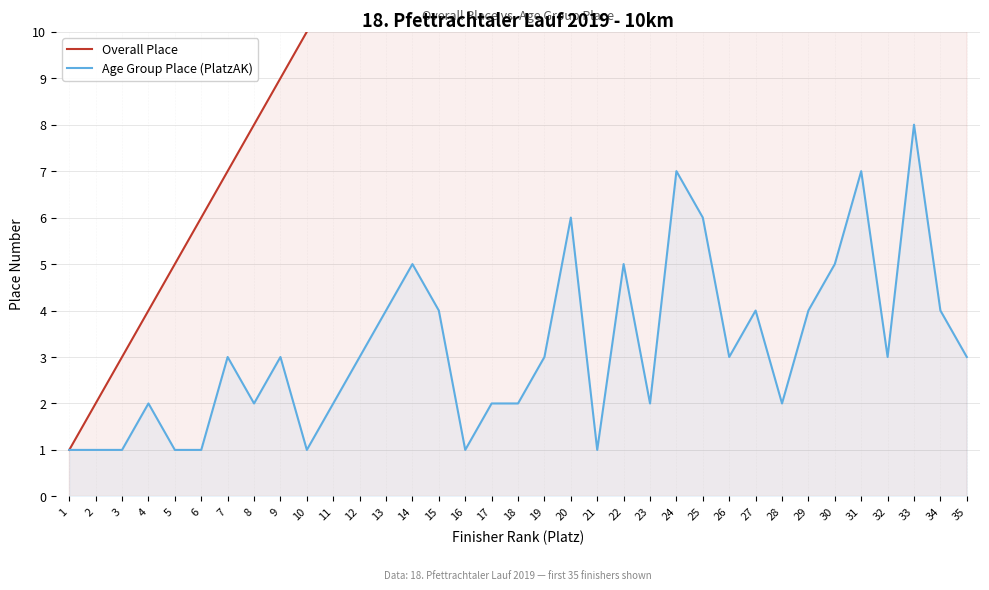

What is the sum of the Age Group Place (PlatzAK) values at 18 and 24?

9